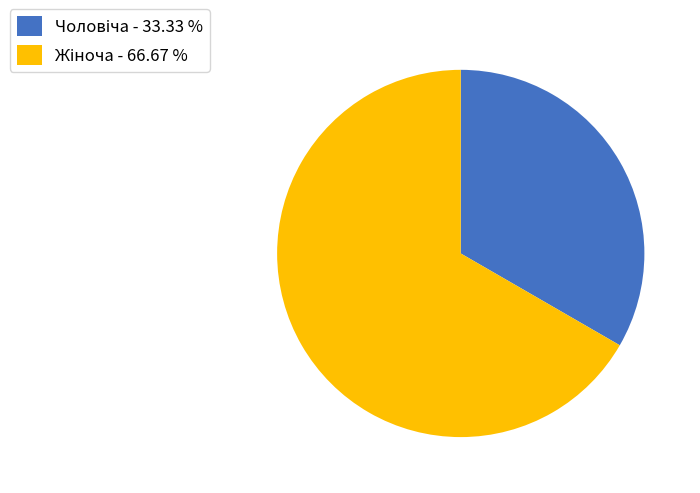

Is there a majority slice in this chart?

Yes